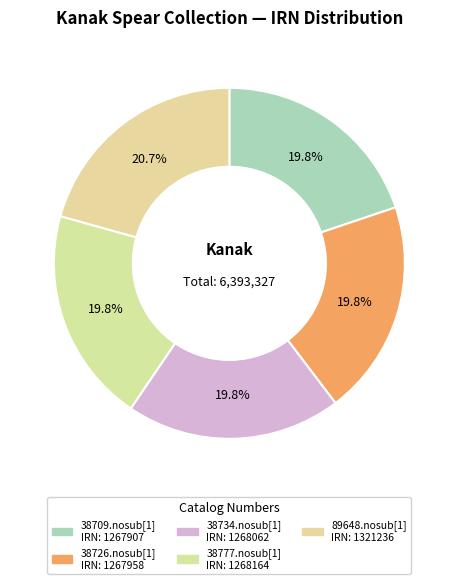

Which category has the biggest portion of the pie?

89648.nosub[1]